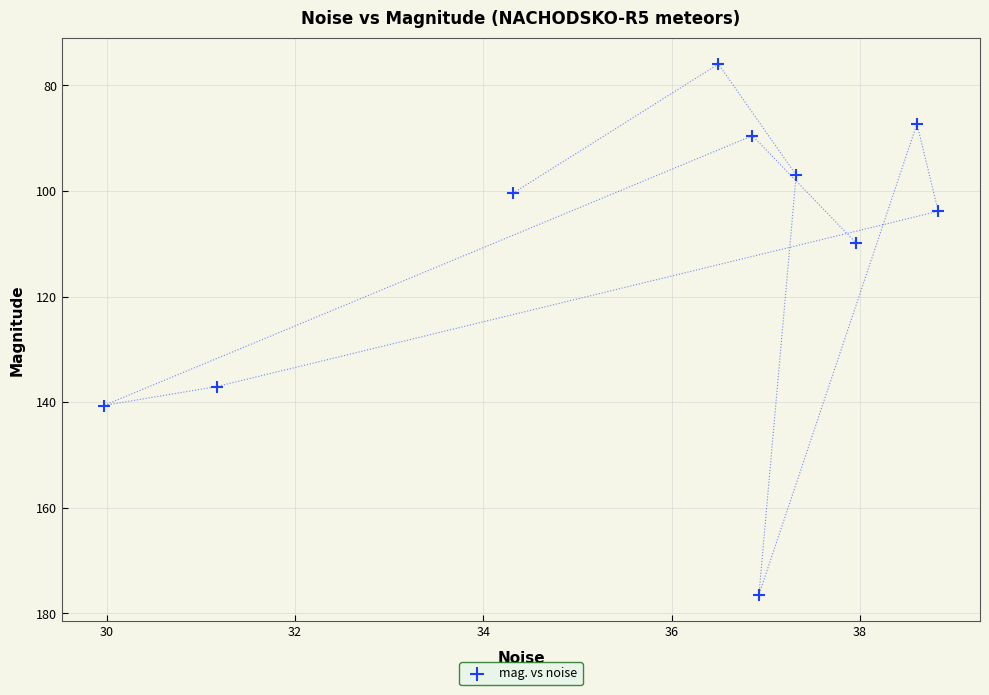

What Y value in the scatter plot is closest to 126?

137.0